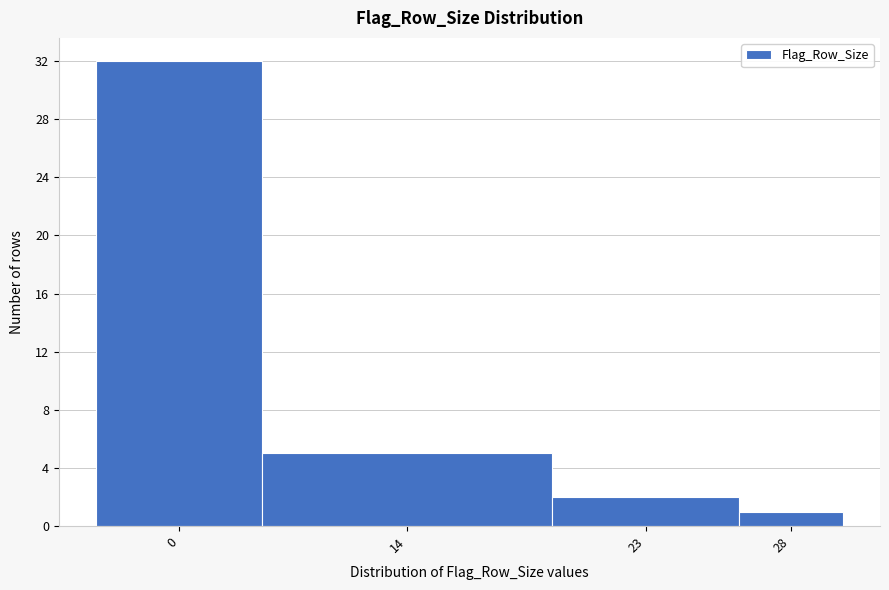

Reading left to right, list all the values displayed in this chart.

0=32	14=5	23=2	28=1